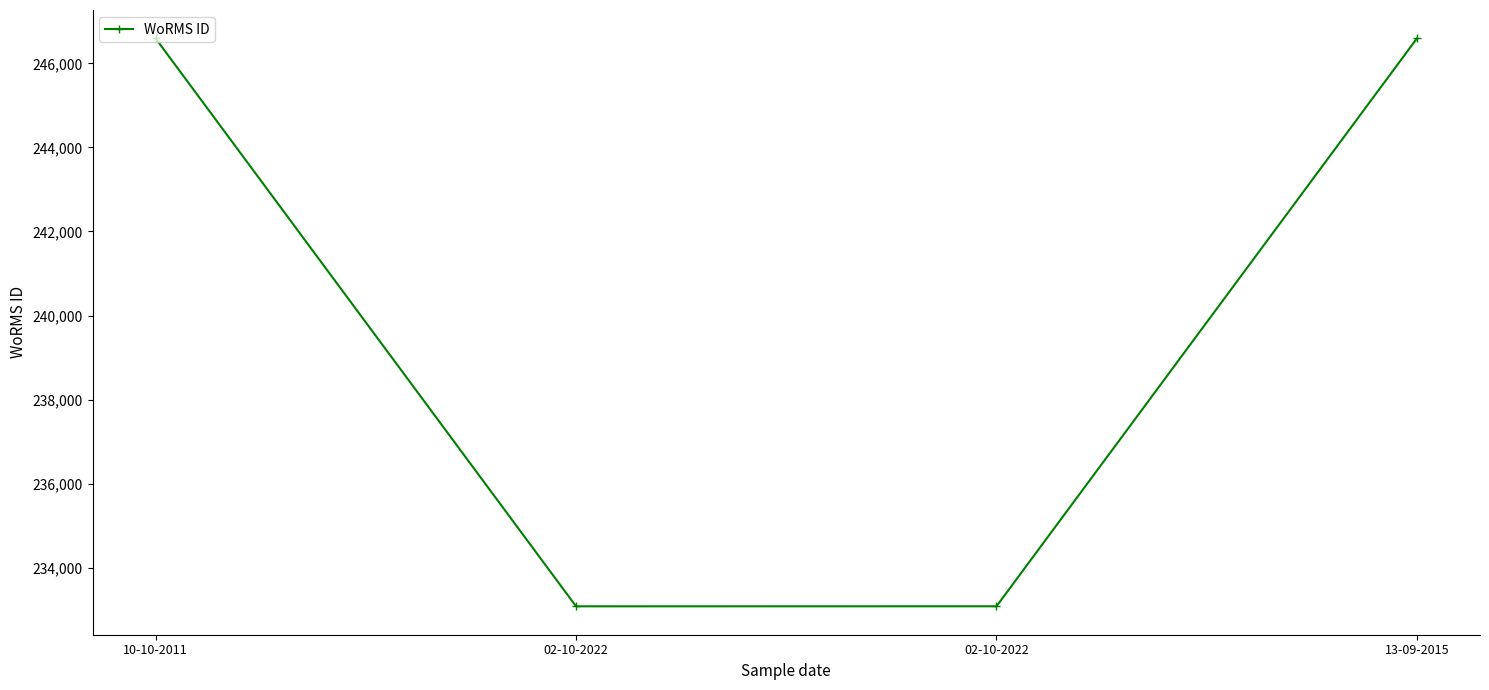

What is the sum of the values at 13-09-2015 and 10-10-2011?

493186